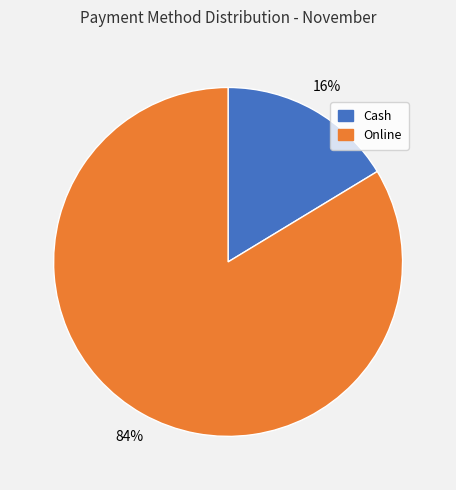

To the nearest percent, what is the average slice percentage?

50%